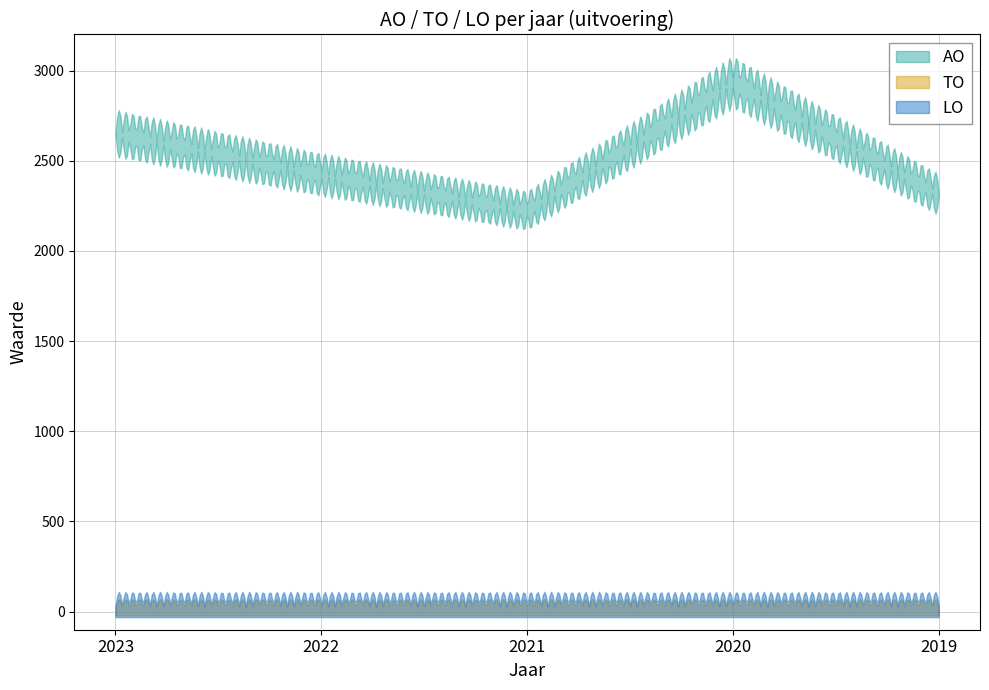

True or false: LO and TO intersect in this chart.

False